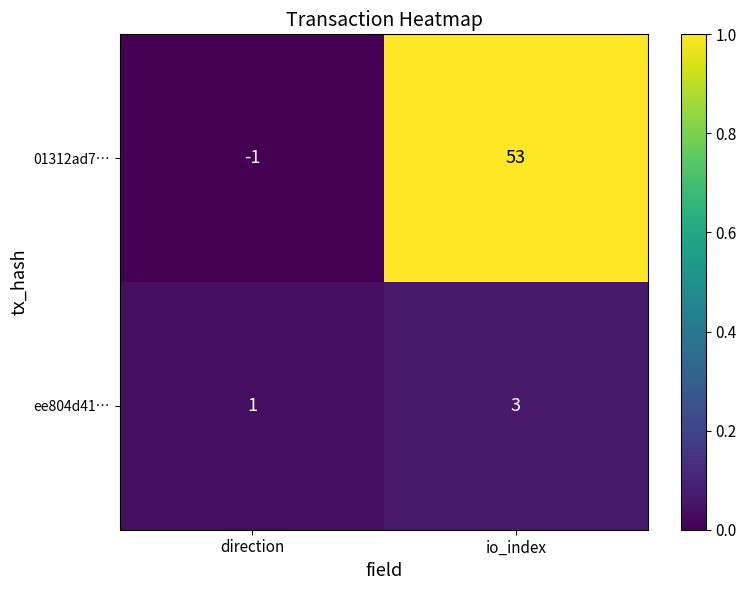

What is the sum of all 01312ad7… values?

52